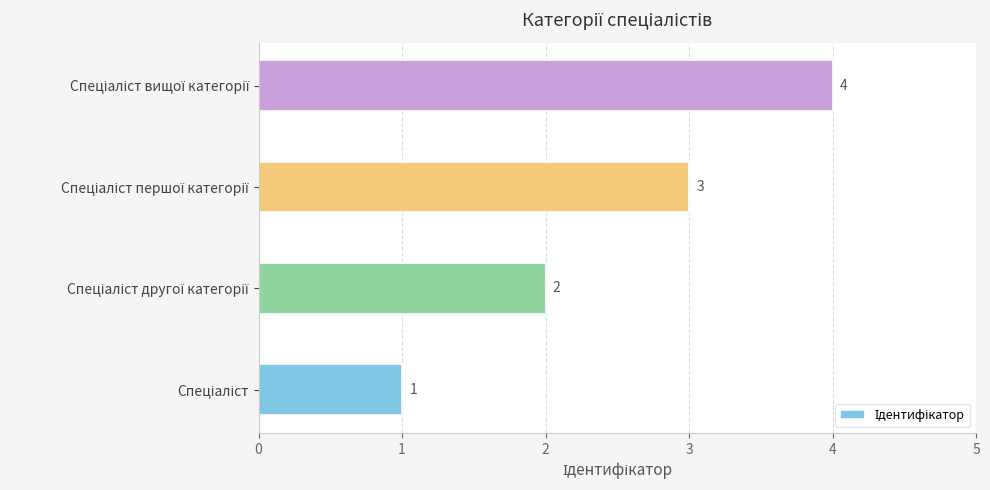

What is the sum of all values?

10